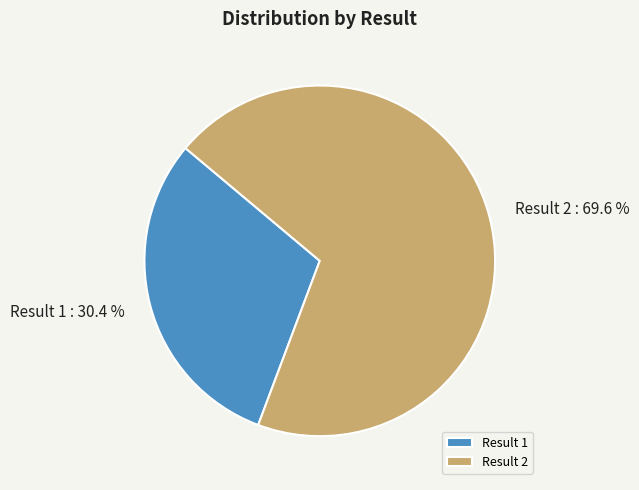

Do Result 2 and Result 1 together represent more than half of the pie?

Yes